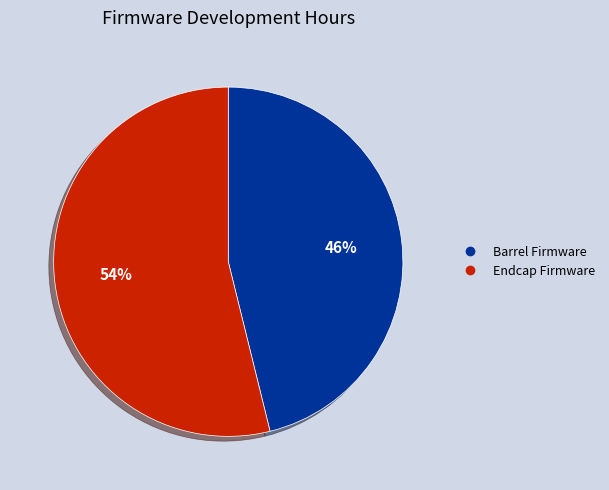

To the nearest percent, what is the average slice percentage?

50%